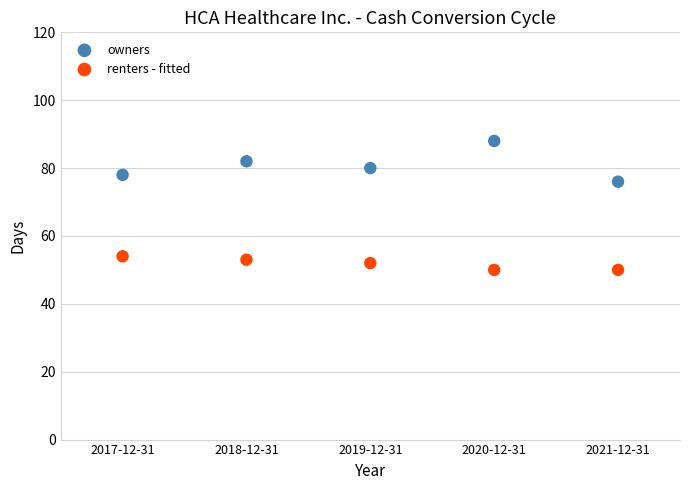

Which series contains the highest Y value?

owners